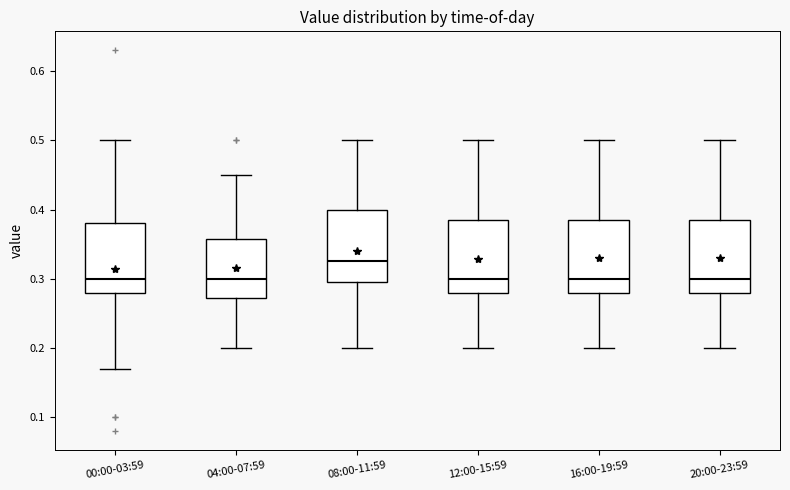

Where is the lower edge of the box for 12:00-15:59 on the y-axis? The values are not printed on the chart, so give them approximately, as read against the axis.

0.28